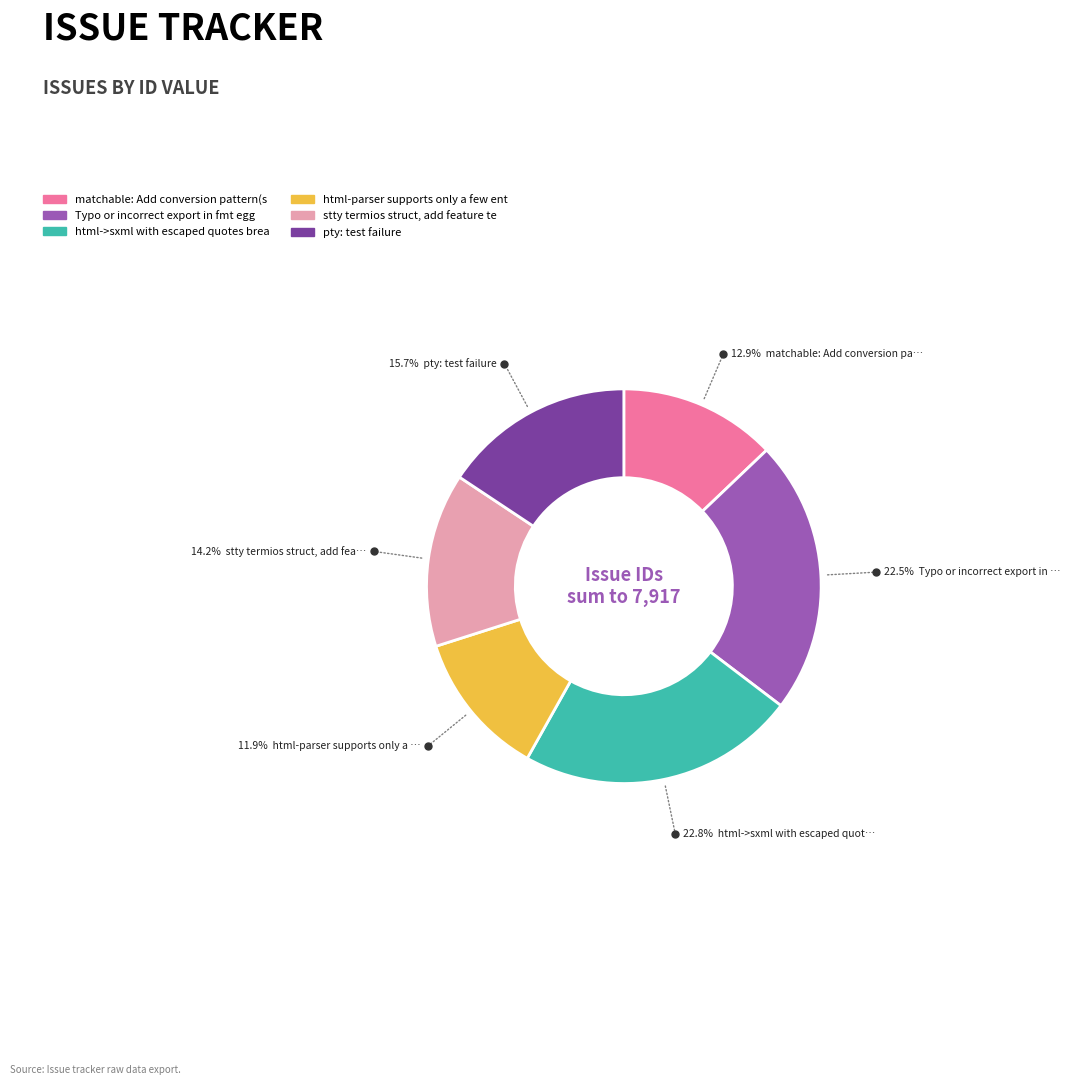

Does any single category account for the majority?

No